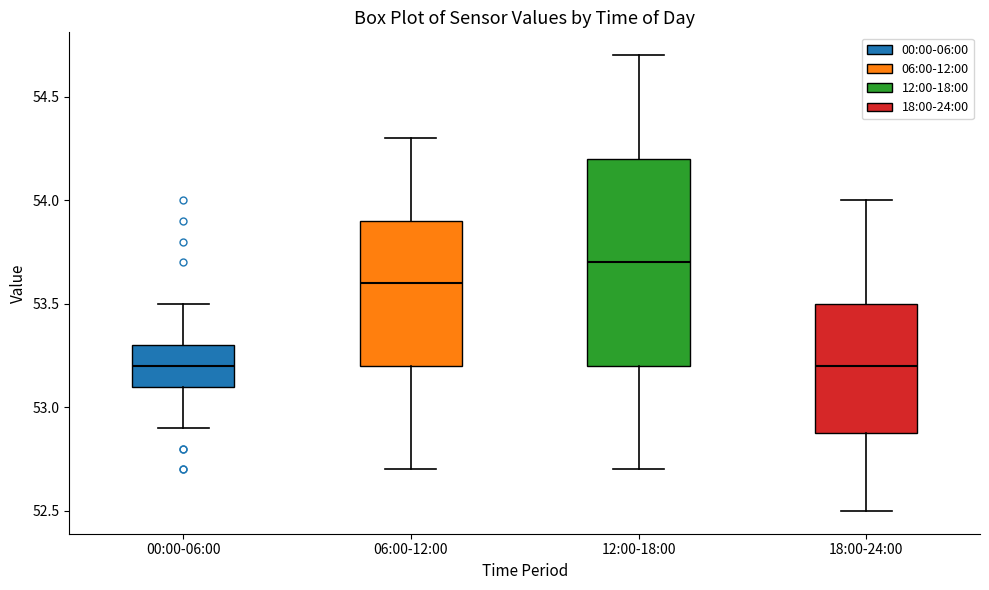

Reading left to right, read every box against the y-axis: the position of its median line, the range the box covers, and the ends of its whiskers. The values are not printed on the chart, so give them approximately, as read against the axis.

00:00-06:00: median 53.2, box 53.1 to 53.3, whiskers 52.9 to 53.5
06:00-12:00: median 53.6, box 53.2 to 53.9, whiskers 52.7 to 54.3
12:00-18:00: median 53.7, box 53.2 to 54.2, whiskers 52.7 to 54.7
18:00-24:00: median 53.2, box 52.9 to 53.5, whiskers 52.5 to 54.0